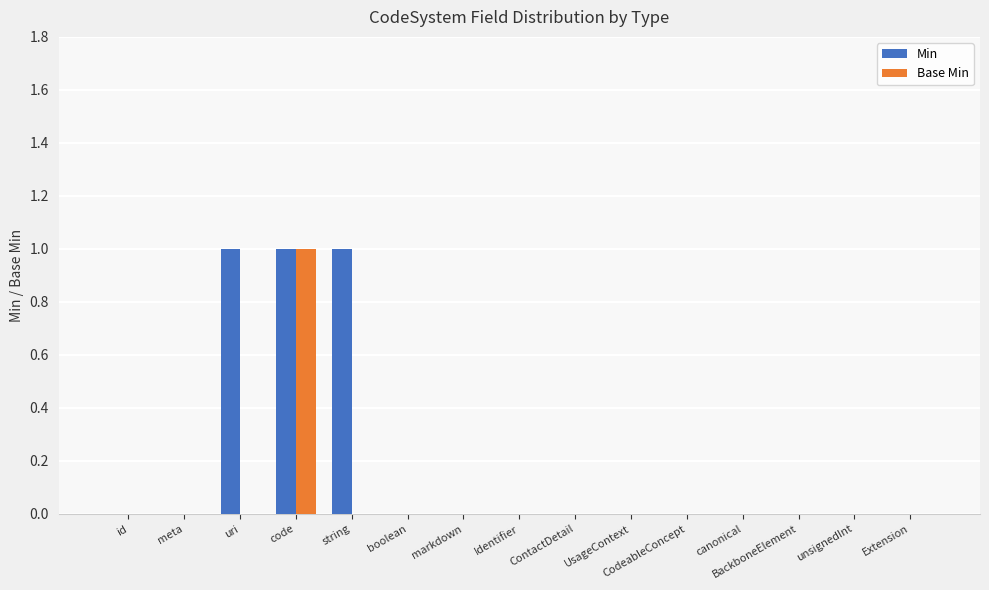

What are all the series names shown in the legend?

Min, Base Min